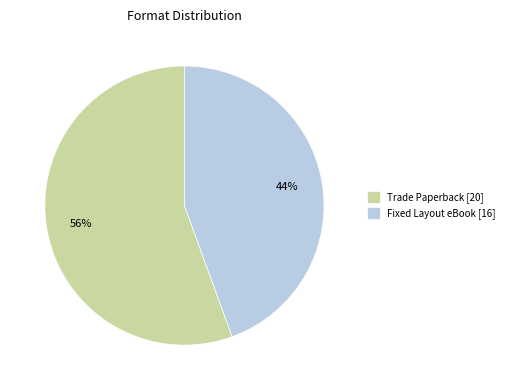

To the nearest percent, what is the average slice percentage?

50%